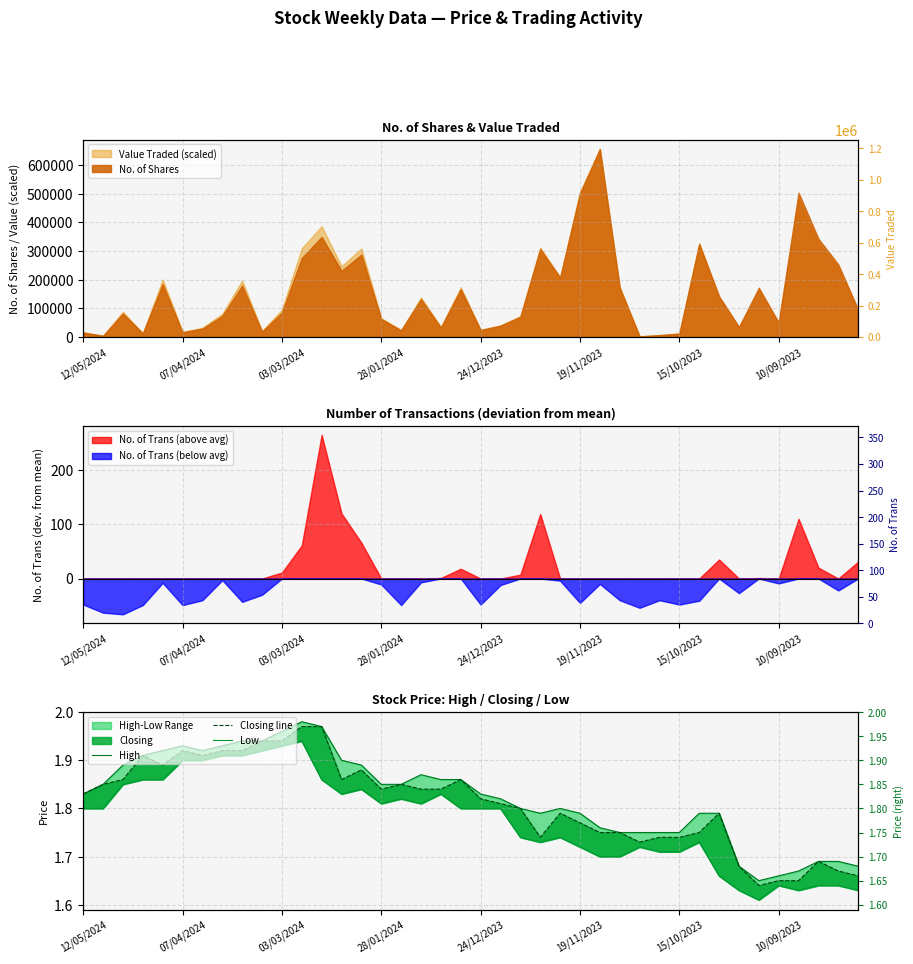

Count the number of categories in the chart.

40